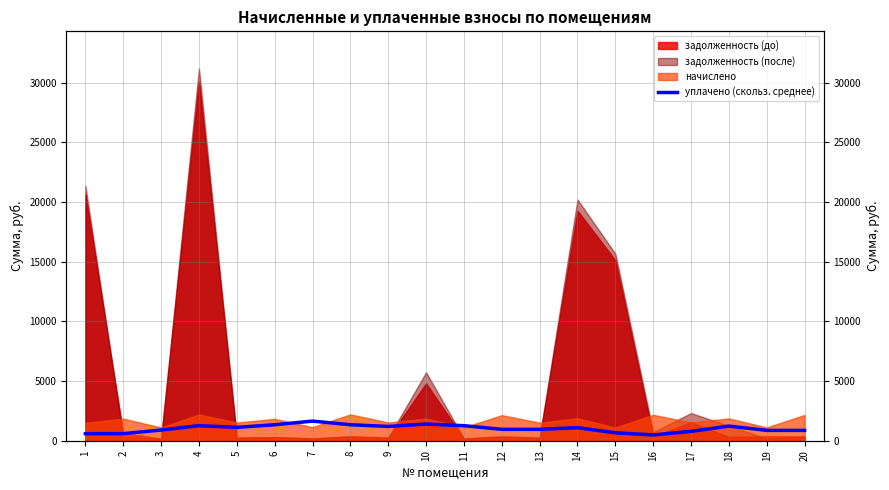

What is the approximate value at 19?

866.0